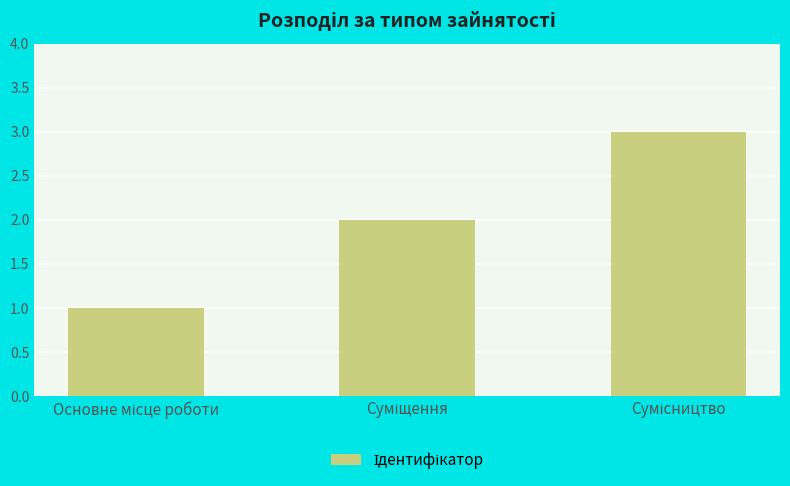

What is the sum of all values?

6